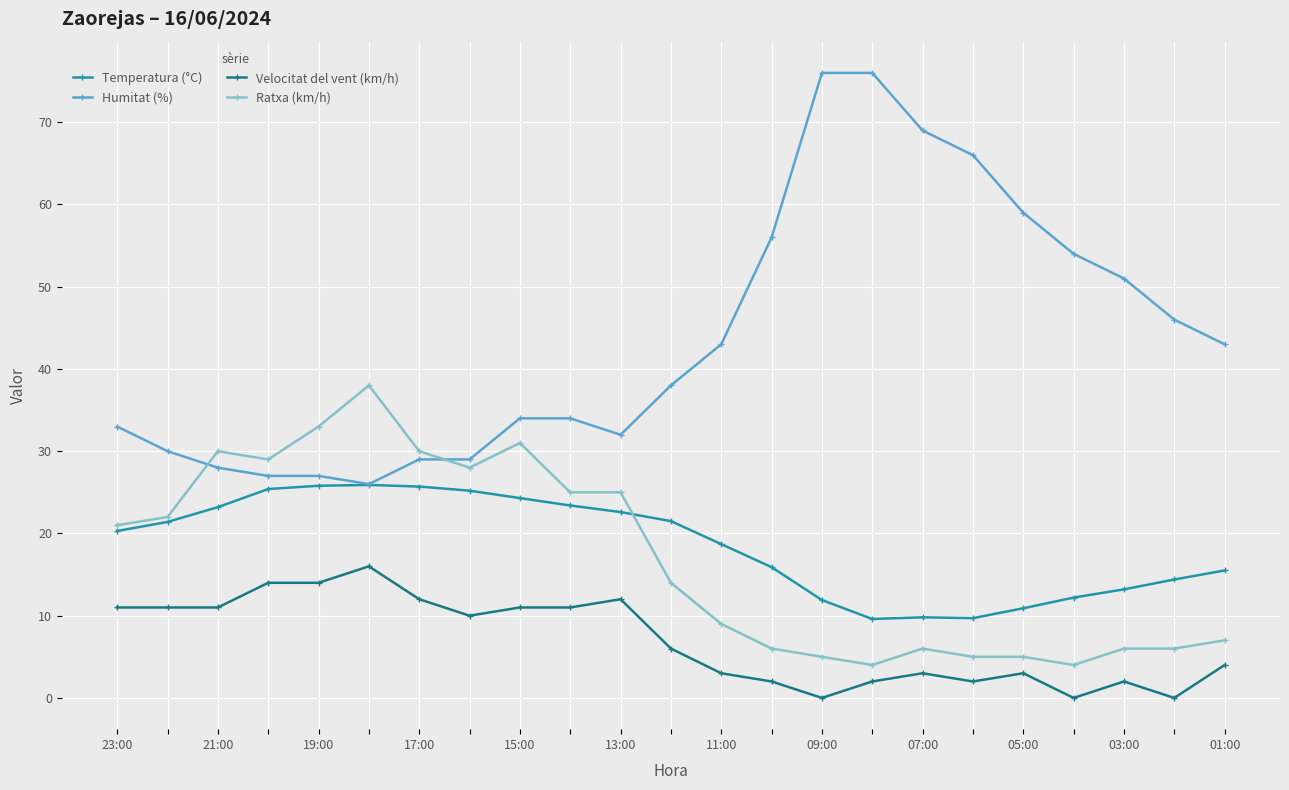

How many times do Ratxa (km/h) and Humitat (%) cross each other?

2